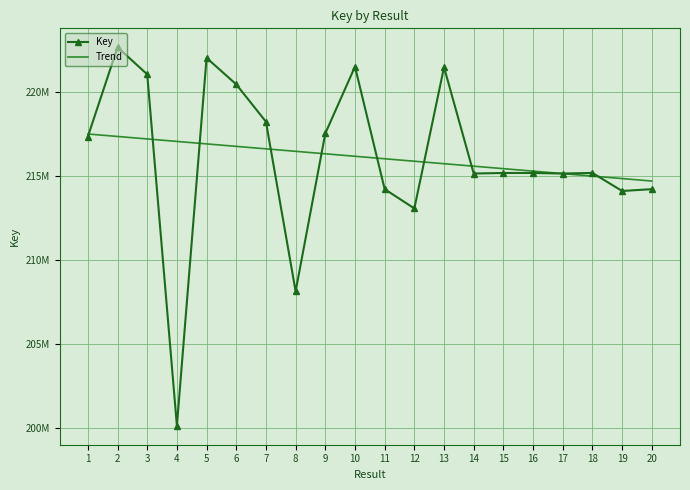

Which series ends up on top after the final intersection of Trend and Key?

Trend